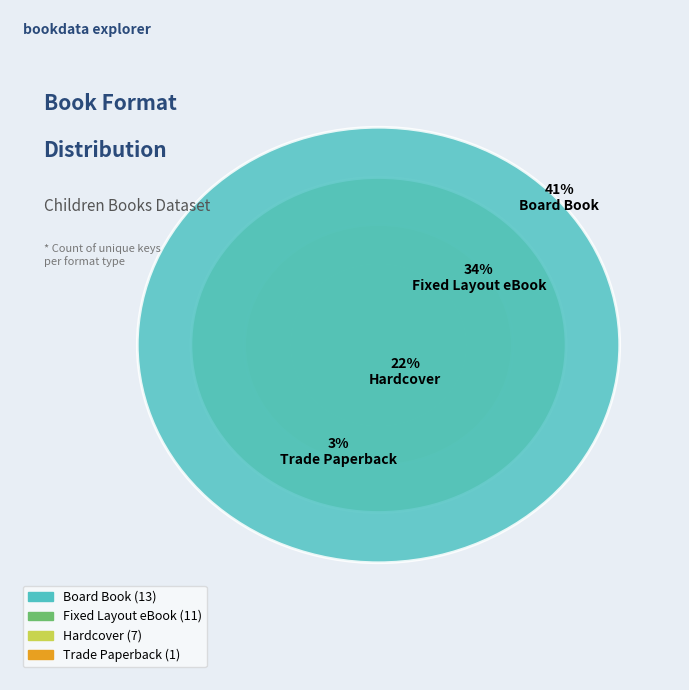

How much of the chart is everything except Trade Paperback?

96.9%